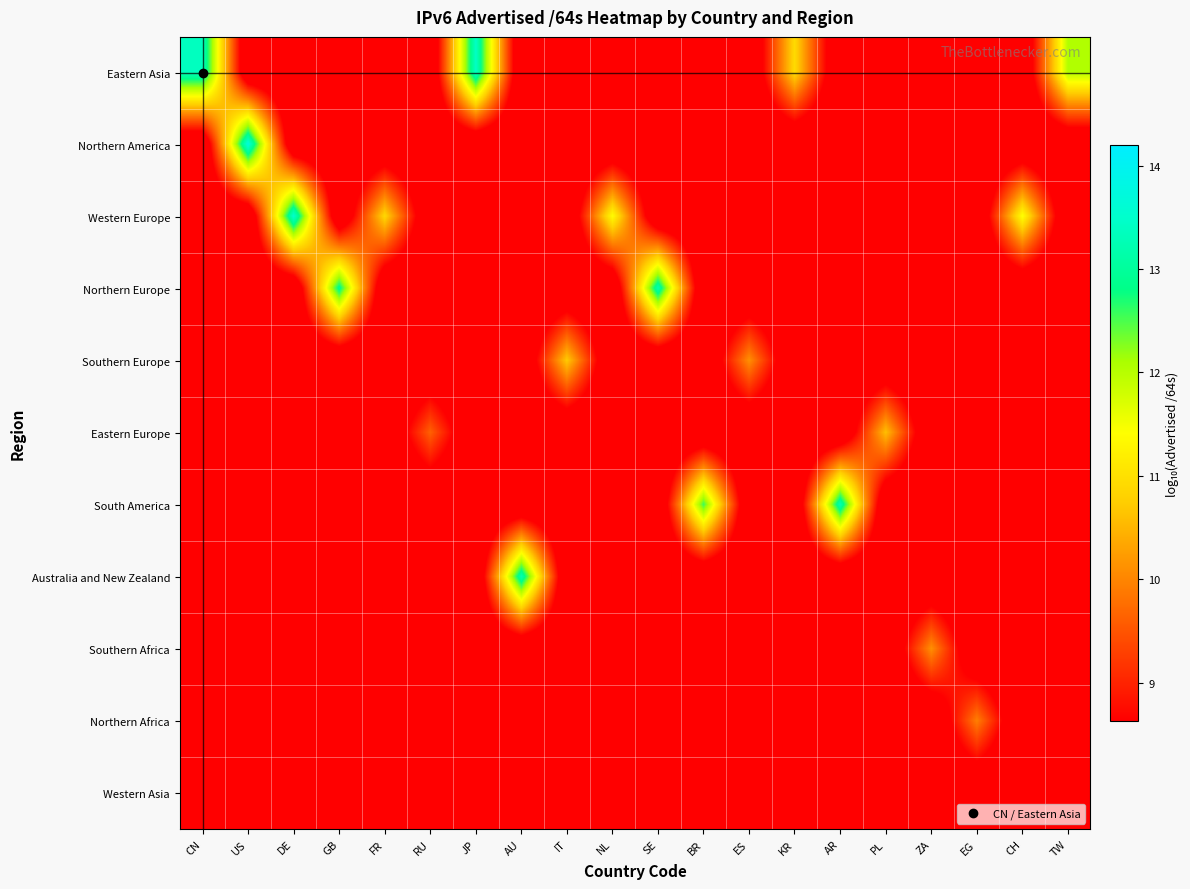

Reading right to left, extract all data points from this chart.

Eastern Asia: TW=12.0	CH=7.6	EG=7.6	ZA=7.6	PL=7.6	AR=7.6	KR=10.9	ES=7.6	BR=7.6	SE=7.6	NL=7.6	IT=7.6	AU=7.6	JP=13.4	RU=7.6	FR=7.6	GB=7.6	DE=7.6	US=7.6	CN=13.4
Northern America: TW=7.6	CH=7.6	EG=7.6	ZA=7.6	PL=7.6	AR=7.6	KR=7.6	ES=7.6	BR=7.6	SE=7.6	NL=7.6	IT=7.6	AU=7.6	JP=7.6	RU=7.6	FR=7.6	GB=7.6	DE=7.6	US=13.7	CN=7.6
Western Europe: TW=7.6	CH=11.4	EG=7.6	ZA=7.6	PL=7.6	AR=7.6	KR=7.6	ES=7.6	BR=7.6	SE=7.6	NL=11.4	IT=7.6	AU=7.6	JP=7.6	RU=7.6	FR=10.9	GB=7.6	DE=13.5	US=7.6	CN=7.6
Northern Europe: TW=7.6	CH=7.6	EG=7.6	ZA=7.6	PL=7.6	AR=7.6	KR=7.6	ES=7.6	BR=7.6	SE=13.2	NL=7.6	IT=7.6	AU=7.6	JP=7.6	RU=7.6	FR=7.6	GB=12.9	DE=7.6	US=7.6	CN=7.6
Southern Europe: TW=7.6	CH=7.6	EG=7.6	ZA=7.6	PL=7.6	AR=7.6	KR=7.6	ES=10.1	BR=7.6	SE=7.6	NL=7.6	IT=10.7	AU=7.6	JP=7.6	RU=7.6	FR=7.6	GB=7.6	DE=7.6	US=7.6	CN=7.6
Eastern Europe: TW=7.6	CH=7.6	EG=7.6	ZA=7.6	PL=10.6	AR=7.6	KR=7.6	ES=7.6	BR=7.6	SE=7.6	NL=7.6	IT=7.6	AU=7.6	JP=7.6	RU=9.6	FR=7.6	GB=7.6	DE=7.6	US=7.6	CN=7.6
South America: TW=7.6	CH=7.6	EG=7.6	ZA=7.6	PL=7.6	AR=13.3	KR=7.6	ES=7.6	BR=12.6	SE=7.6	NL=7.6	IT=7.6	AU=7.6	JP=7.6	RU=7.6	FR=7.6	GB=7.6	DE=7.6	US=7.6	CN=7.6
Australia and New Zealand: TW=7.6	CH=7.6	EG=7.6	ZA=7.6	PL=7.6	AR=7.6	KR=7.6	ES=7.6	BR=7.6	SE=7.6	NL=7.6	IT=7.6	AU=13.3	JP=7.6	RU=7.6	FR=7.6	GB=7.6	DE=7.6	US=7.6	CN=7.6
Southern Africa: TW=7.6	CH=7.6	EG=7.6	ZA=10.1	PL=7.6	AR=7.6	KR=7.6	ES=7.6	BR=7.6	SE=7.6	NL=7.6	IT=7.6	AU=7.6	JP=7.6	RU=7.6	FR=7.6	GB=7.6	DE=7.6	US=7.6	CN=7.6
Northern Africa: TW=7.6	CH=7.6	EG=9.9	ZA=7.6	PL=7.6	AR=7.6	KR=7.6	ES=7.6	BR=7.6	SE=7.6	NL=7.6	IT=7.6	AU=7.6	JP=7.6	RU=7.6	FR=7.6	GB=7.6	DE=7.6	US=7.6	CN=7.6
Western Asia: TW=7.6	CH=7.6	EG=7.6	ZA=7.6	PL=7.6	AR=7.6	KR=7.6	ES=7.6	BR=7.6	SE=7.6	NL=7.6	IT=7.6	AU=7.6	JP=7.6	RU=7.6	FR=7.6	GB=7.6	DE=7.6	US=7.6	CN=7.6